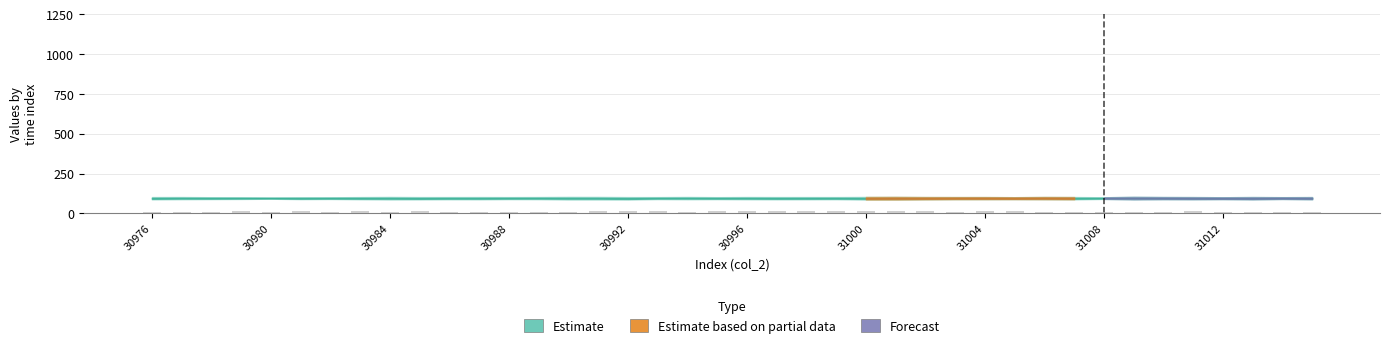

What is the sum of all values?

443.8